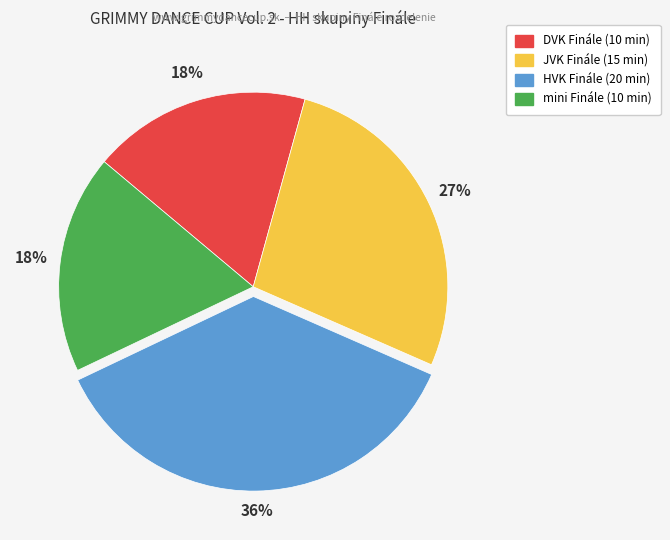

Does DVK represent more than half of the total?

No